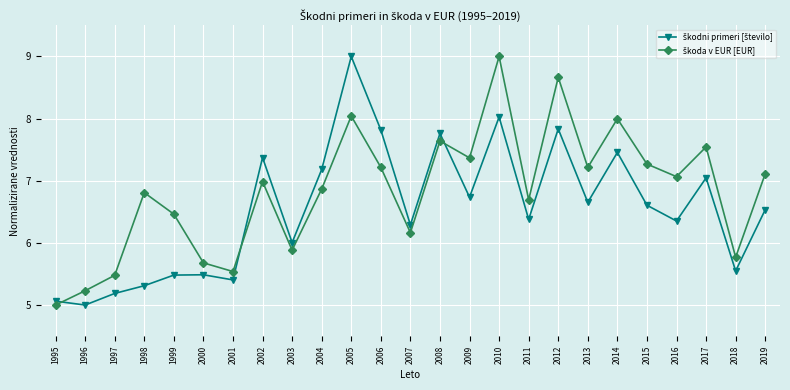

What is the difference between the highest and lowest values at 2009?

0.6